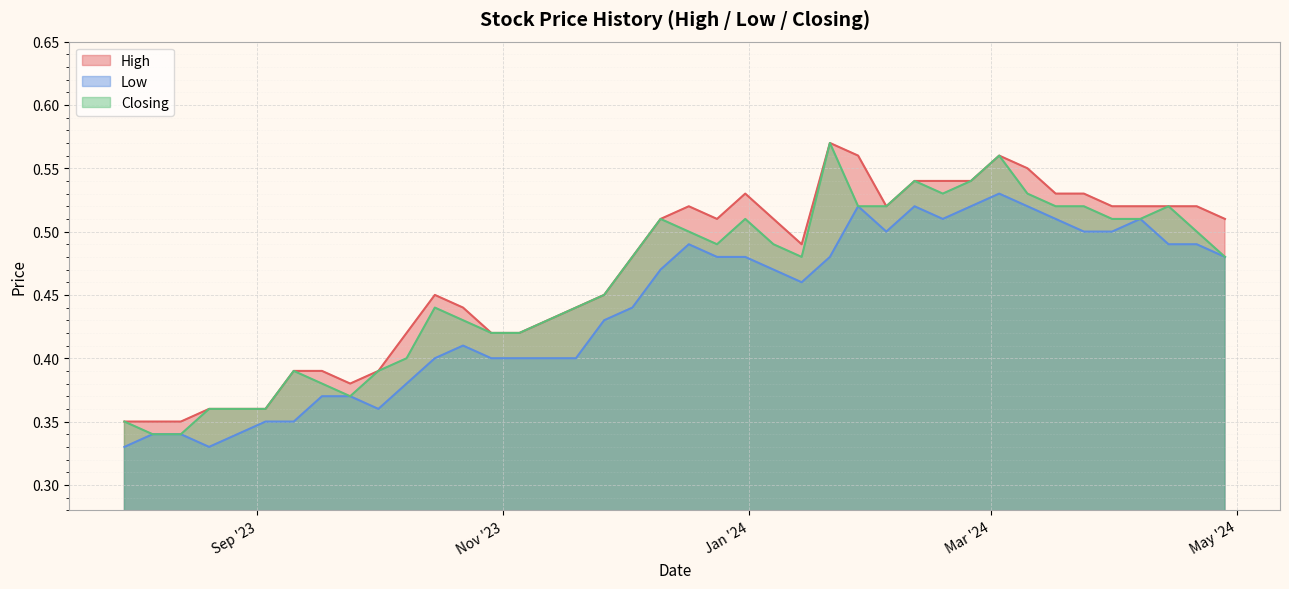

Between 26/11/2023 and 10/09/2023, which series saw the biggest shift?

Low